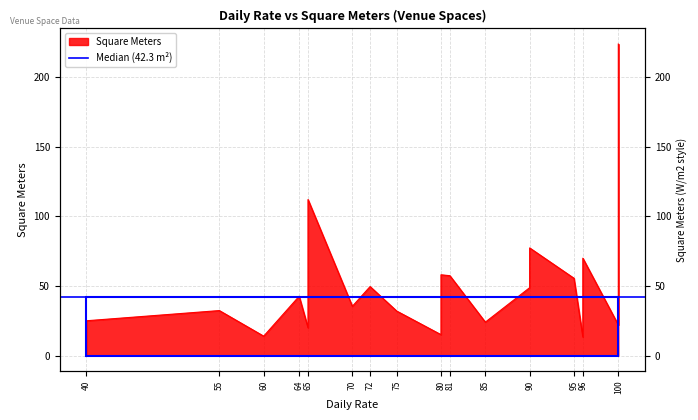

At which category does the chart reach its peak across all series?

100